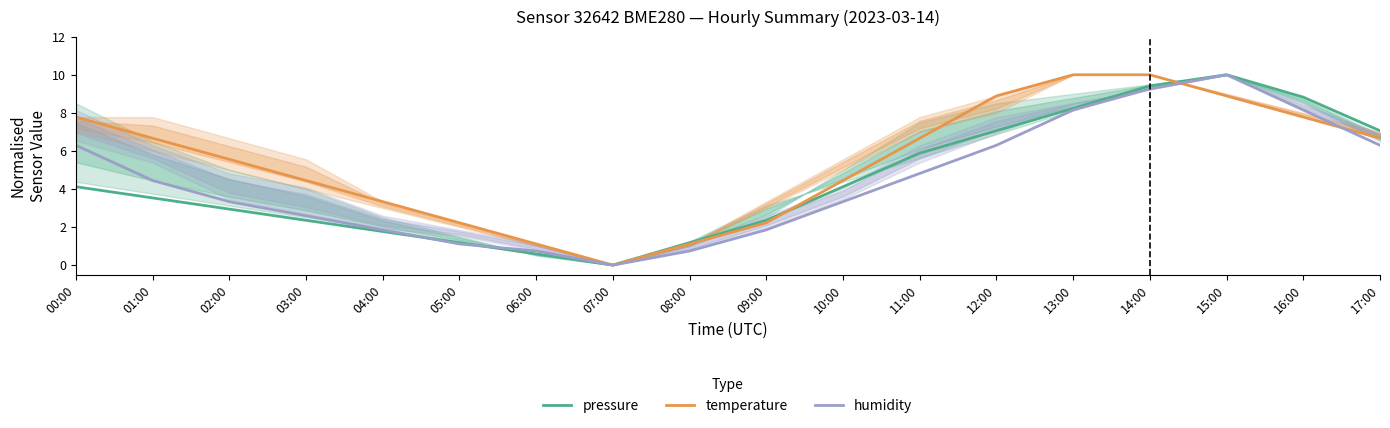

How many intersections are there between humidity and pressure?

2